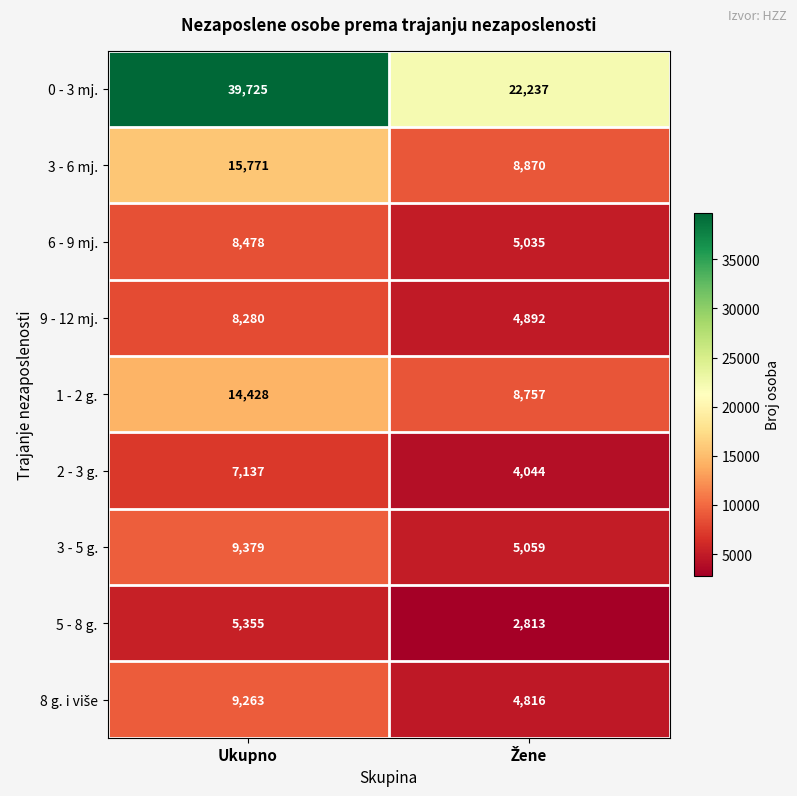

Read the 6 - 9 mj. value at Ukupno, to the nearest 10.

8480